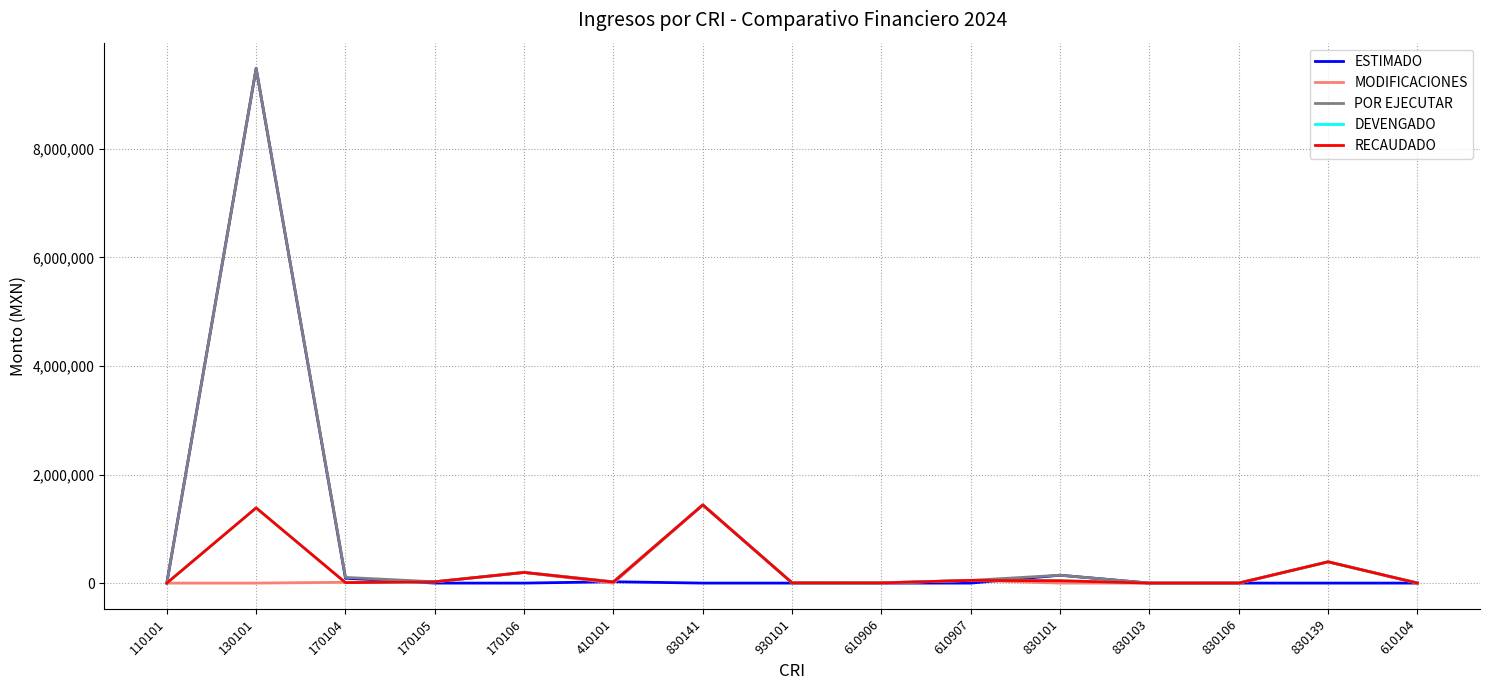

Is this an area chart (filled region under the line)?

No